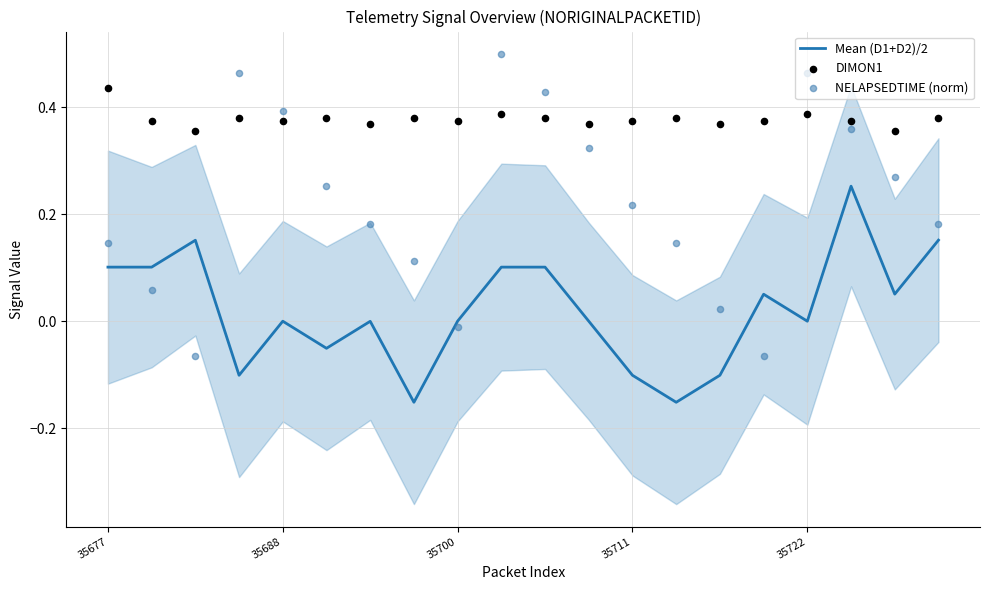

Which series has the largest Y range (max minus min)?

NELAPSEDTIME (norm)